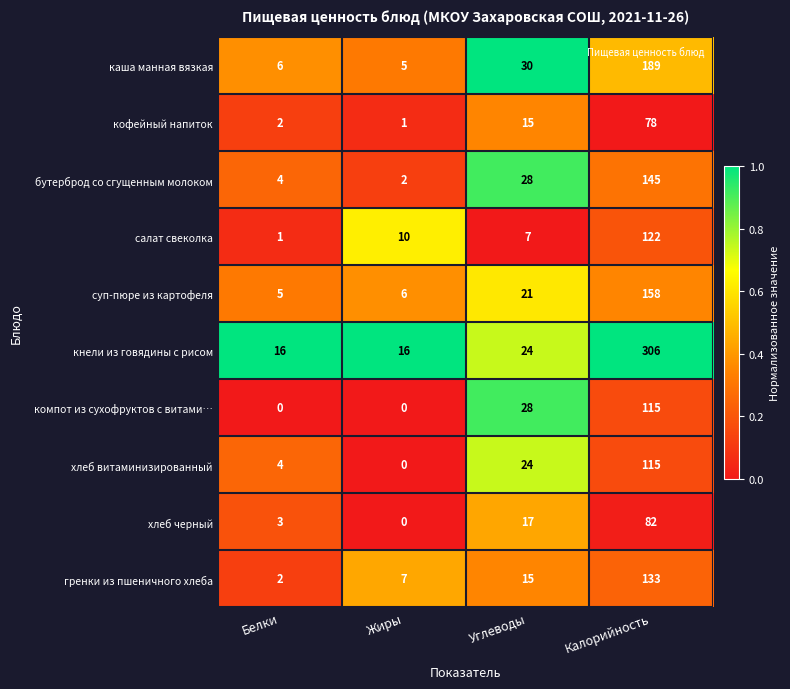

Between Жиры and Углеводы, which series saw the biggest shift?

компот из сухофруктов с витами…